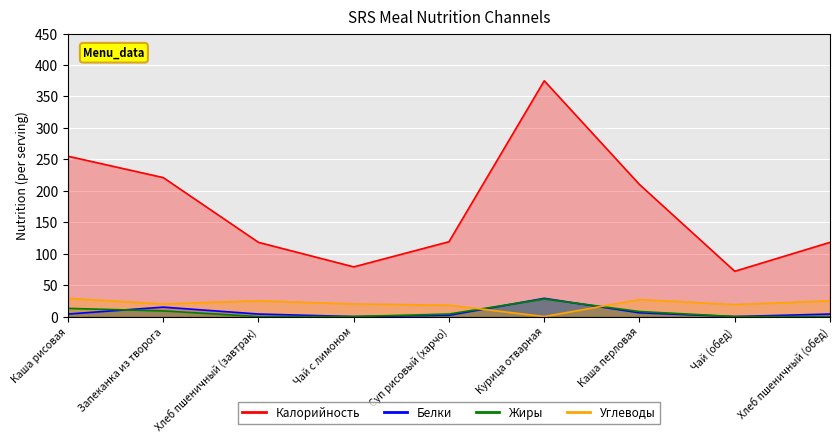

At which label does Калорийность first exceed 119?

Каша рисовая